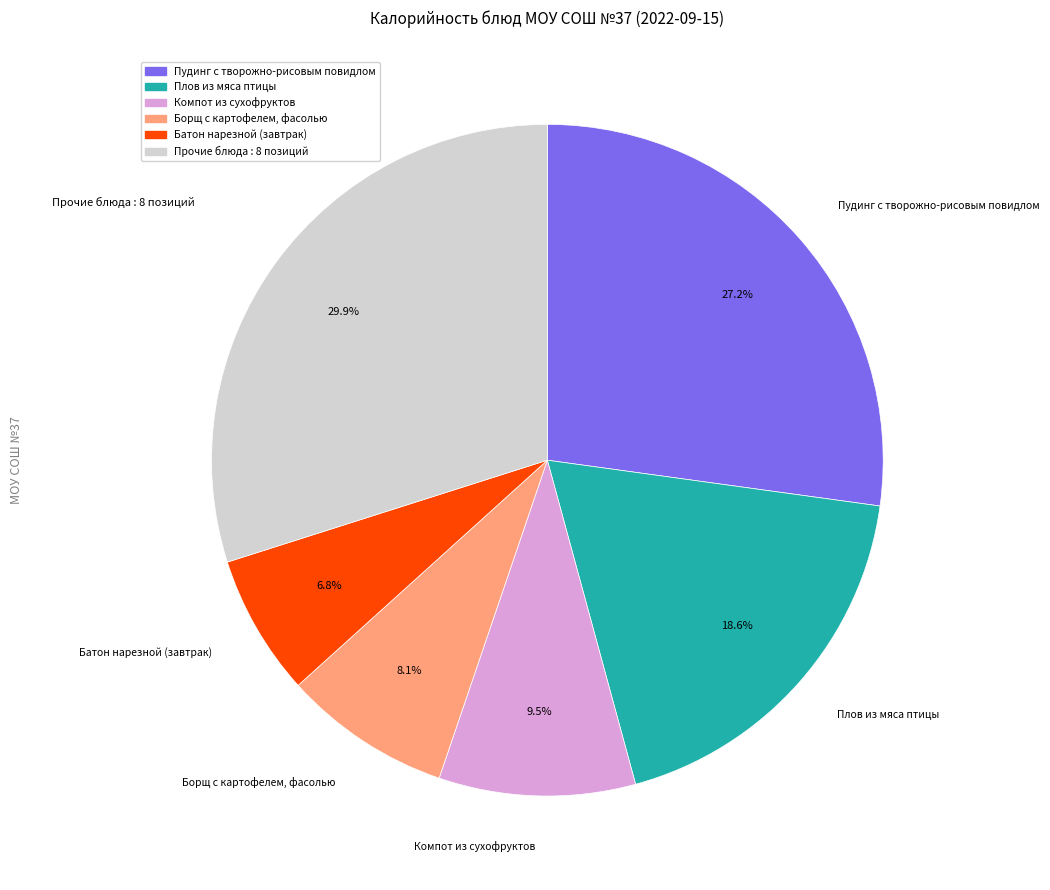

Is there any slice that represents more than half of the pie?

No